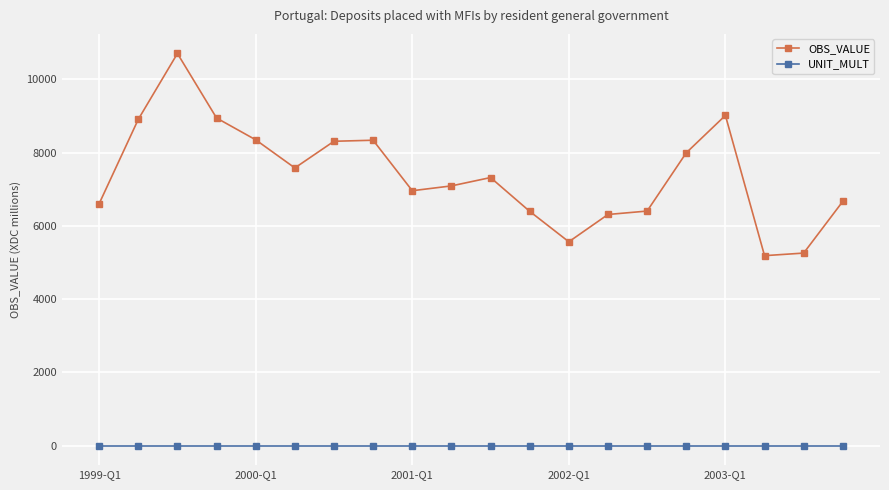

Which series has the largest range (max minus min)?

OBS_VALUE